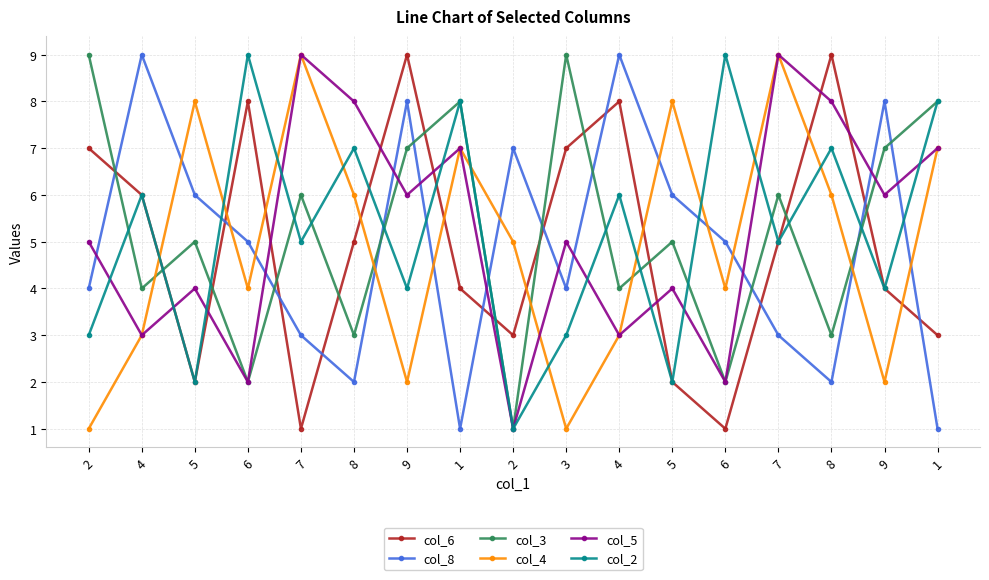

What is the difference between the highest and lowest values at 4?

6